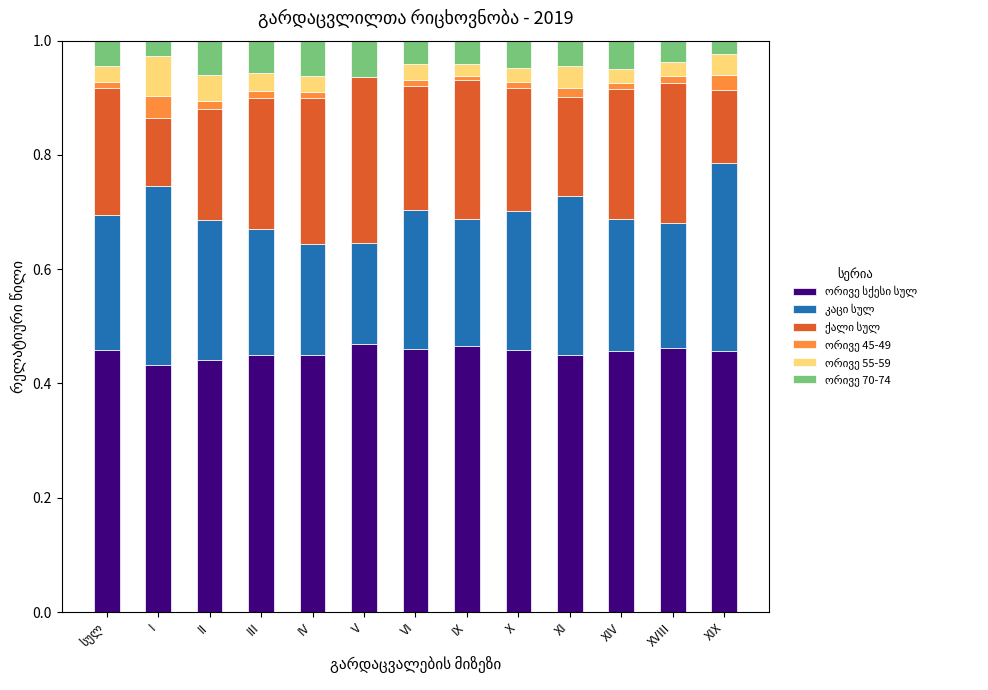

Count the number of categories in the chart.

13